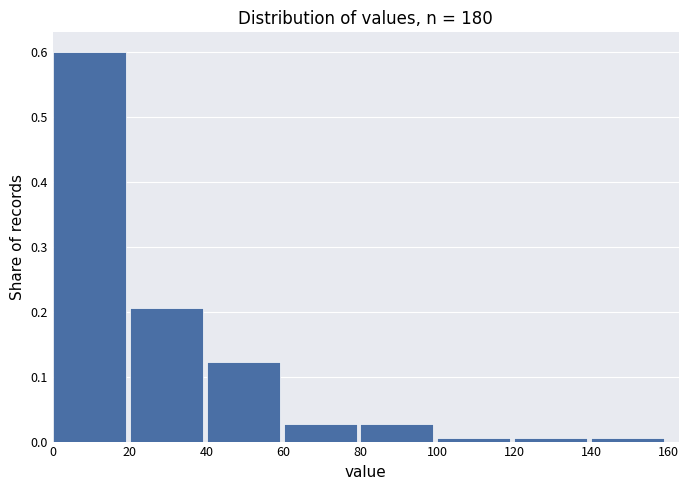

What is the height of the bar covering 80 to 100 on the x-axis? The values are not printed on the chart, so give them approximately, as read against the axis.

0.03